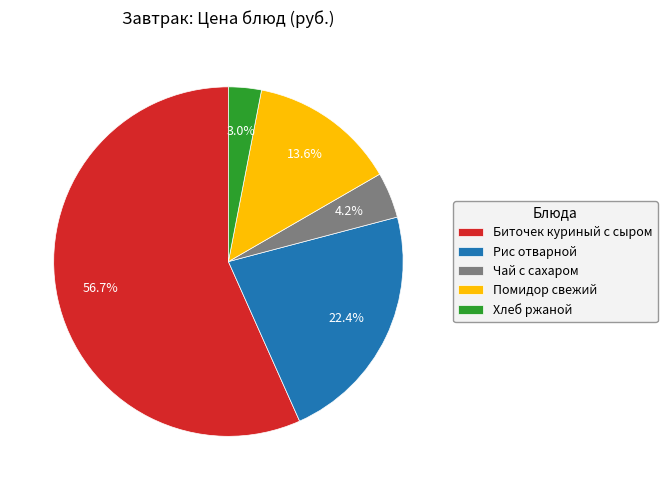

To the nearest percent, what portion does Помидор свежий represent?

14%